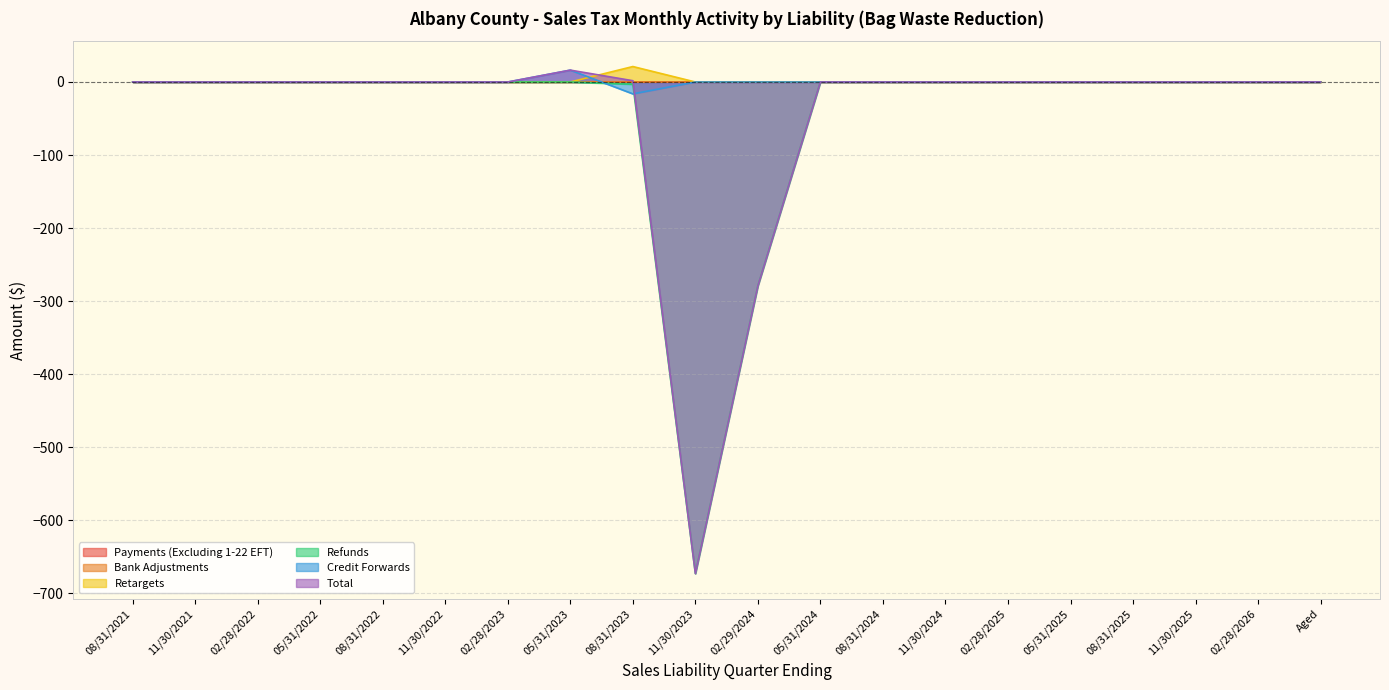

What position from the left is 02/29/2024?

11